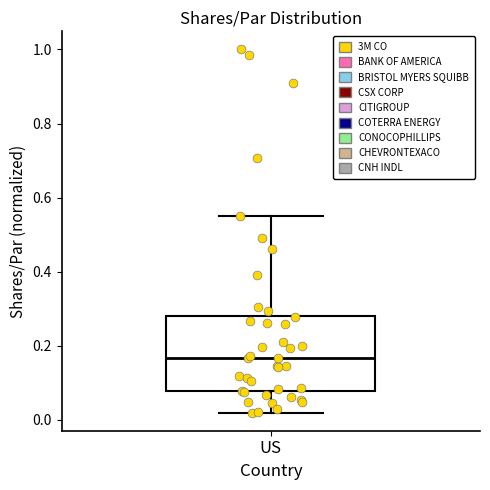

Where does the lower whisker of the box for US end on the y-axis? The values are not printed on the chart, so give them approximately, as read against the axis.

0.02